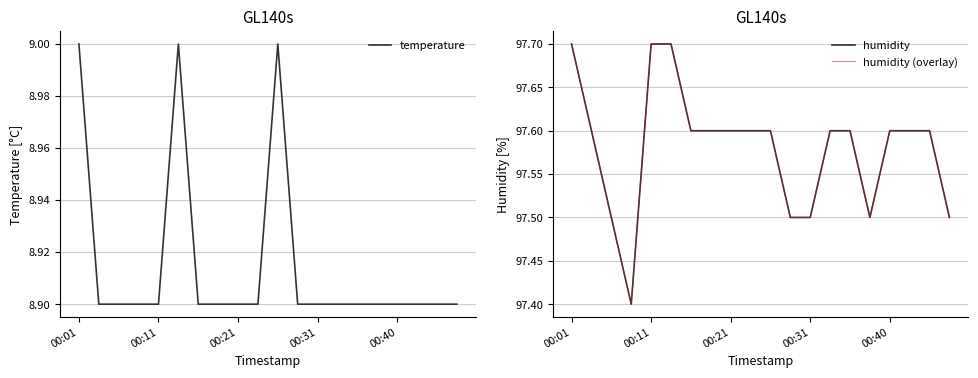

How many humidity values are between 97 and 98?

20